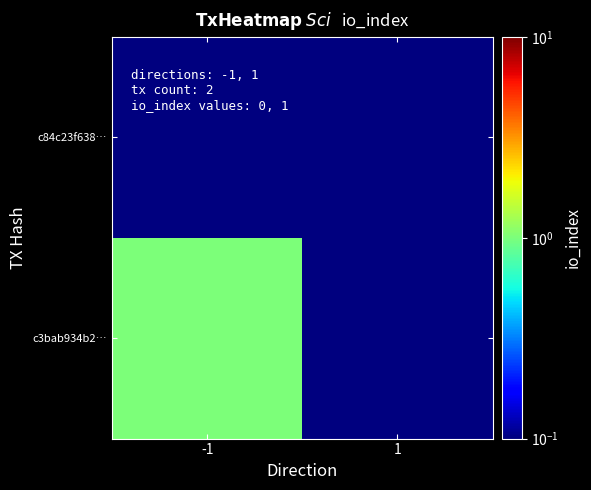

Count the number of categories in the chart.

2